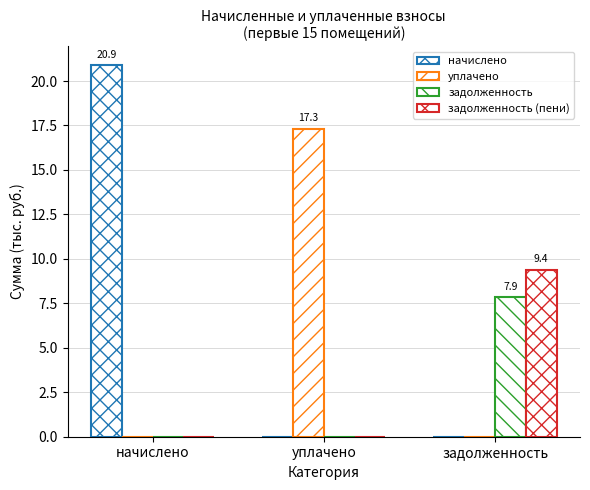

How many categories are shown in the chart?

3